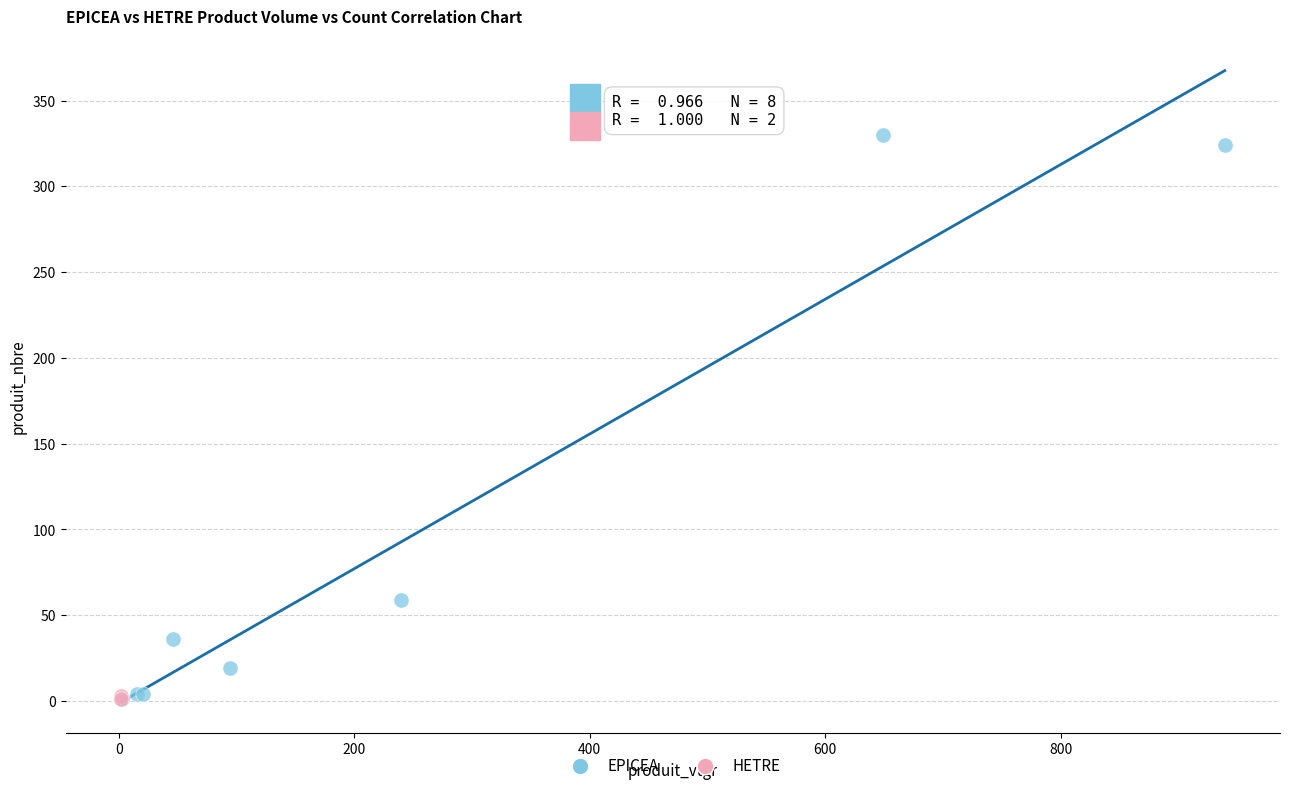

What are all the series names shown in the legend?

EPICEA, HETRE